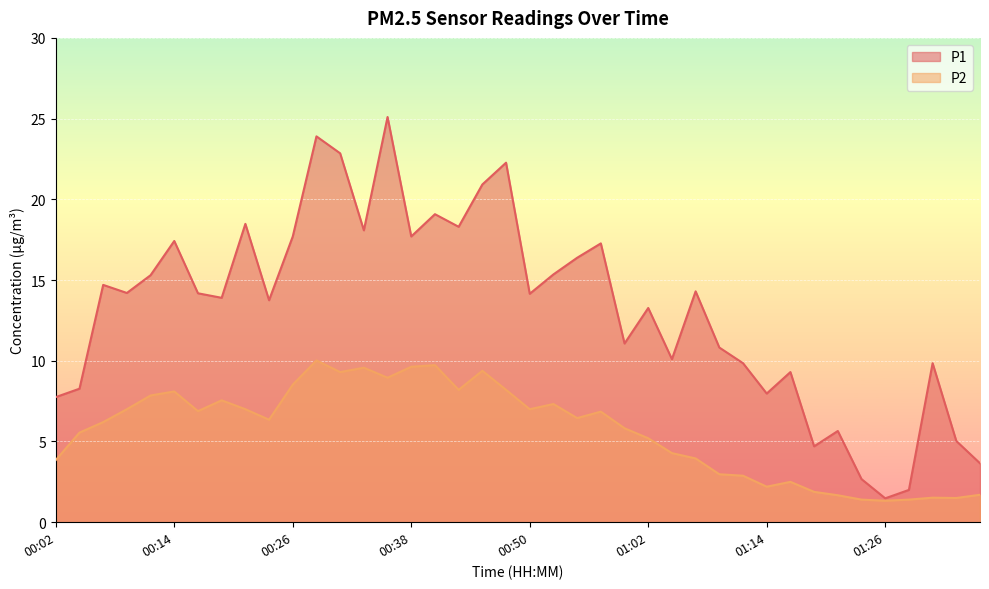

Is it true that P2 equals 0.9 at 01:34?

False